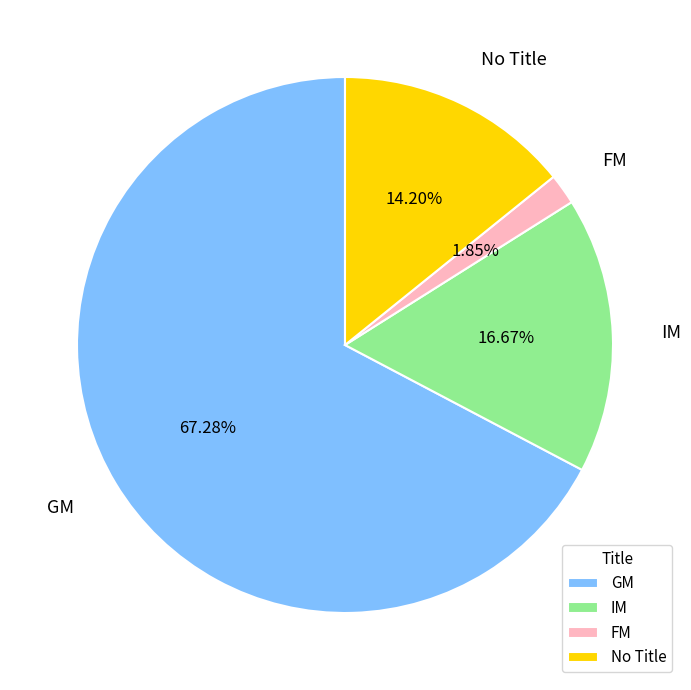

Count the number of slices in the pie.

4